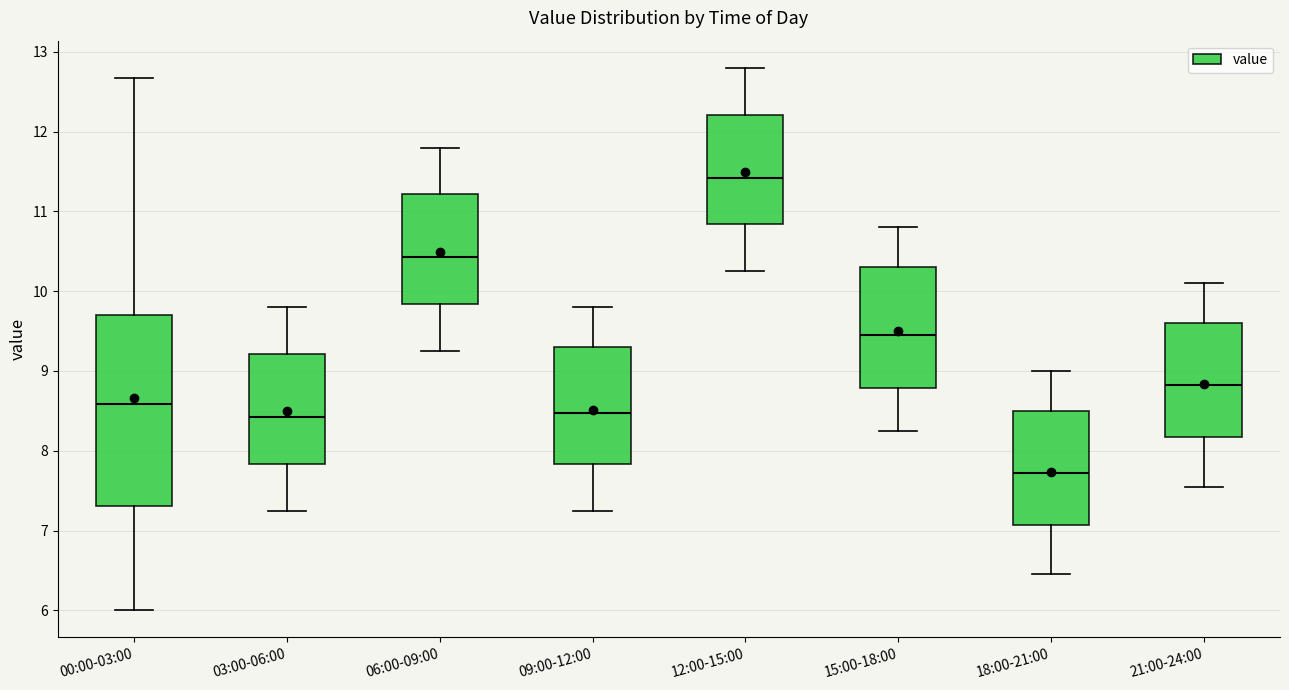

Comparing the boxes themselves (not the whiskers), which one is the tallest?

00:00-03:00